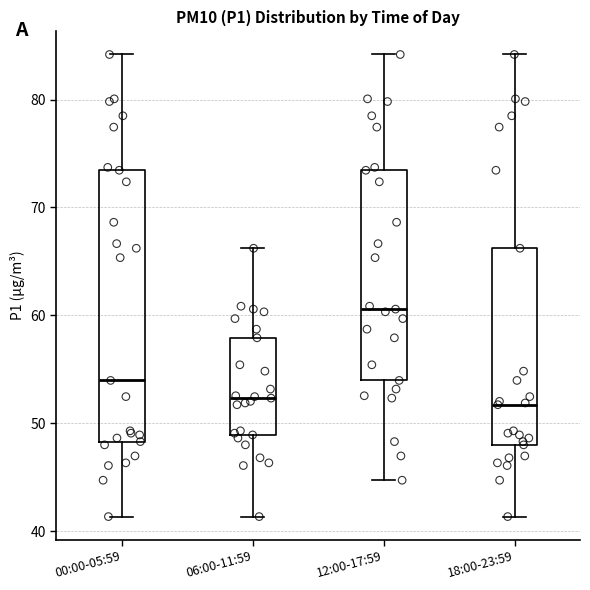

Reading left to right, transcribe this box plot: for each box, give where its median line is, the range the box spans, and where its two whiskers end, as read against the y-axis. The values are not printed on the chart, so give them approximately, as read against the axis.

00:00-05:59: median 54, box 48 to 73, whiskers 41 to 84
06:00-11:59: median 52, box 49 to 58, whiskers 41 to 66
12:00-17:59: median 61, box 54 to 73, whiskers 45 to 84
18:00-23:59: median 52, box 48 to 66, whiskers 41 to 84